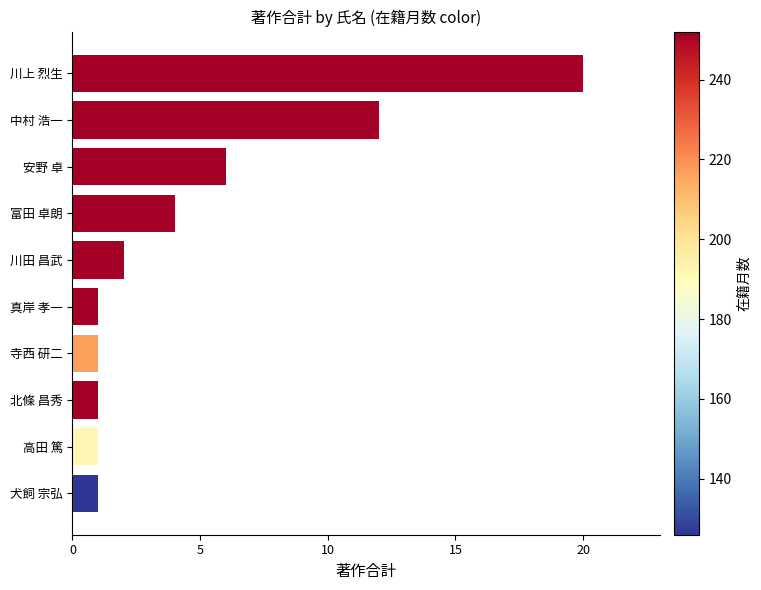

Which has a higher value, 中村 浩一 or 川田 昌武?

中村 浩一